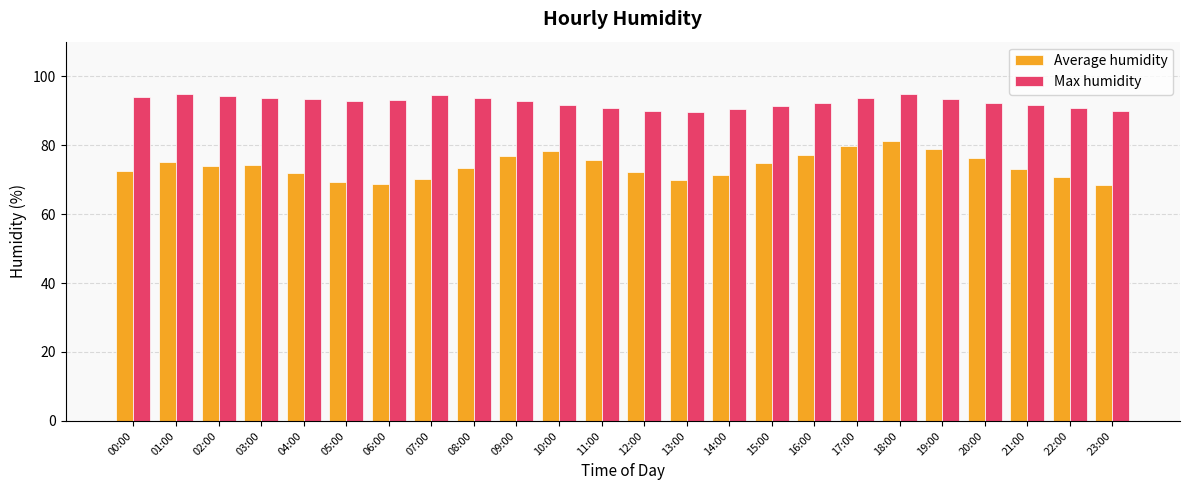

Which series has the widest spread of values?

Average humidity